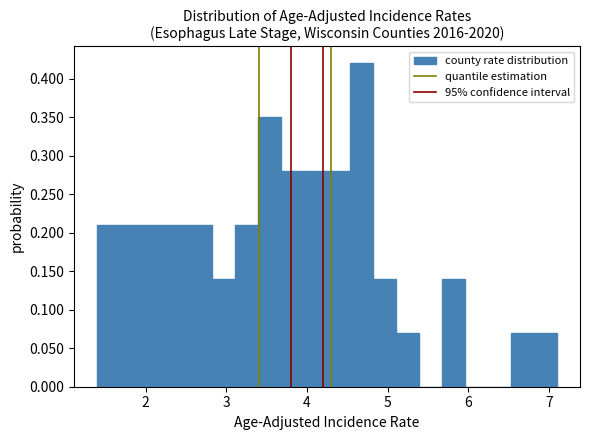

Read against the x-axis, roughly where is the centre of the tallest bar?

4.7